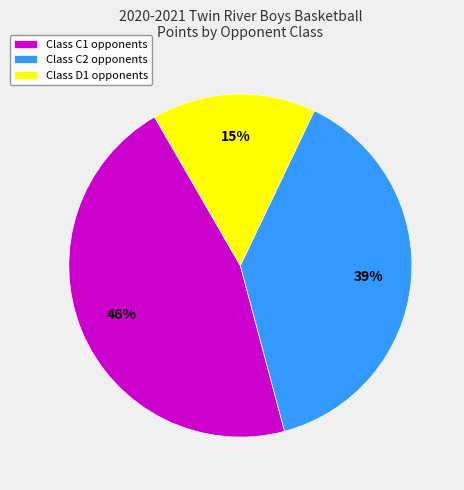

How many slices are in this pie chart?

3